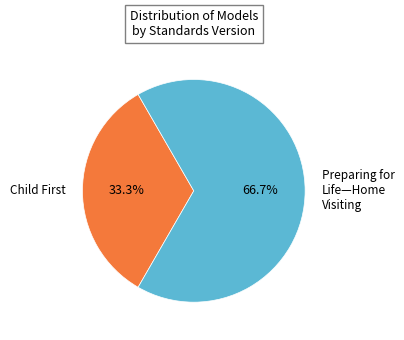

Is there any slice that represents more than half of the pie?

Yes